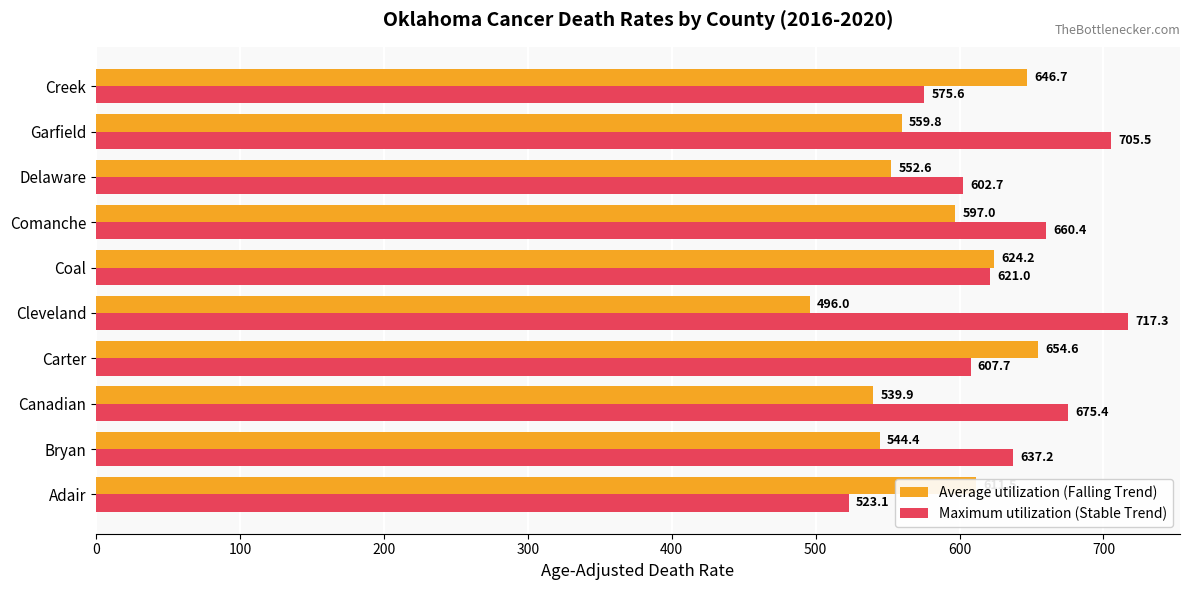

Which series has the largest range (max minus min)?

Maximum utilization (Stable Trend)